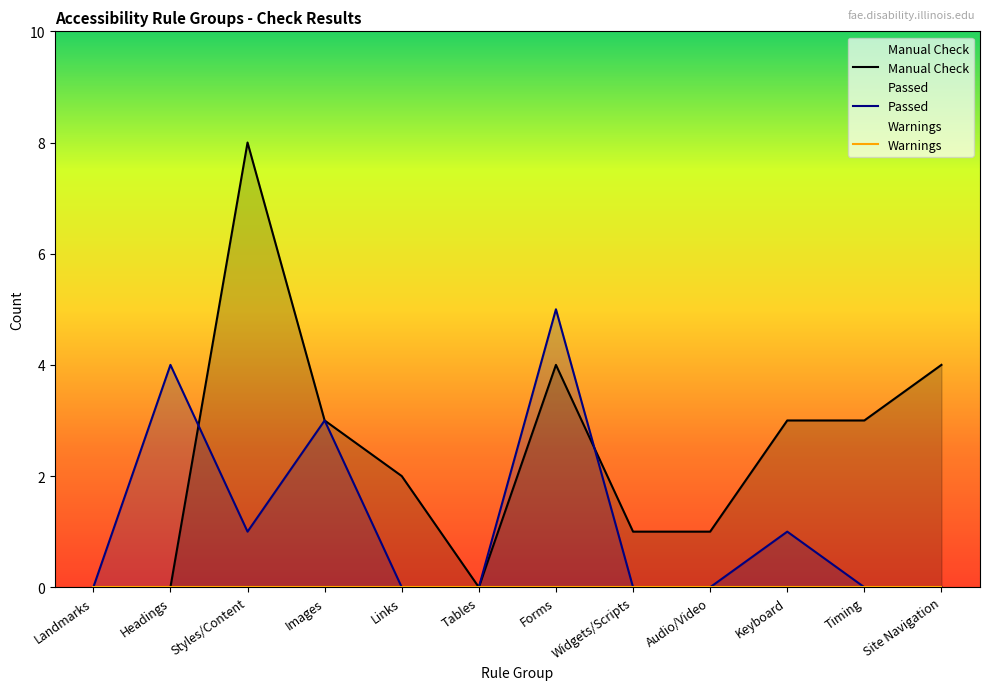

Is the value of Manual Check at Keyboard greater than the value of Passed at Site Navigation?

Yes